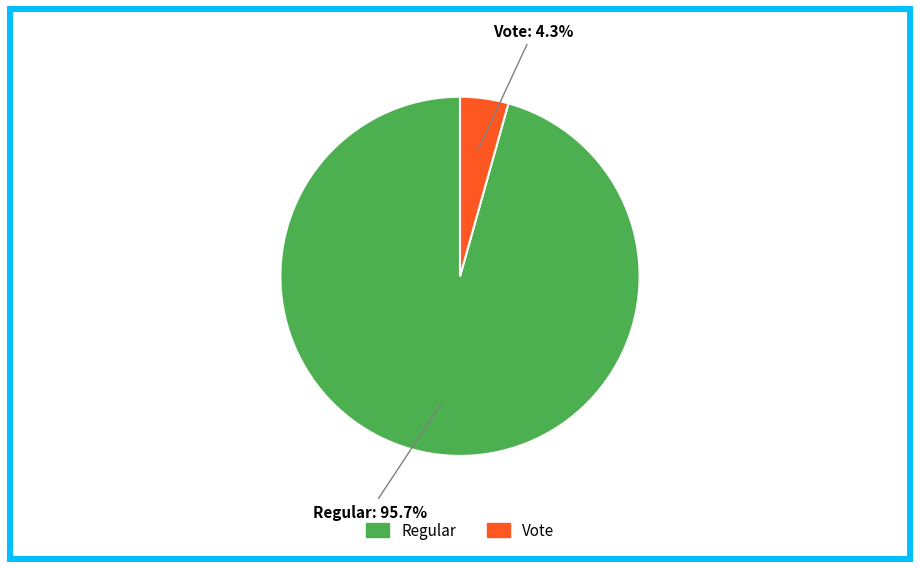

To the nearest percent, what is the difference between the Regular and Vote slice percentages?

91%